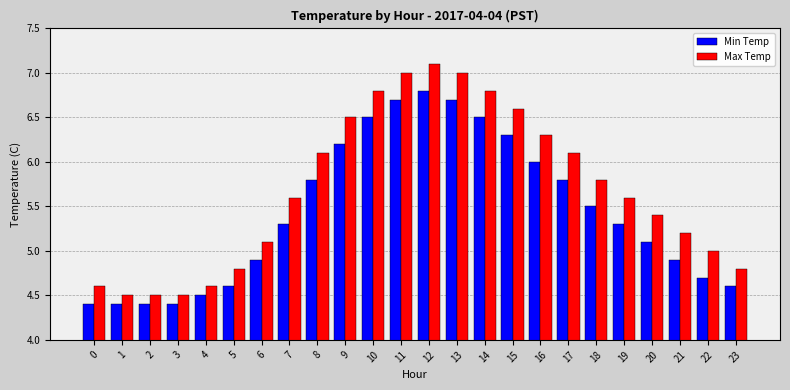

The Min Temp series shows 4.4 at 1. True or false?

True